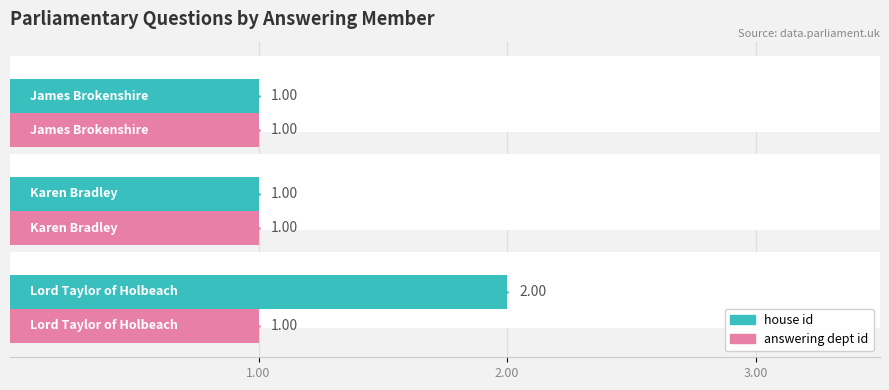

What position from the right is 2.00?

2